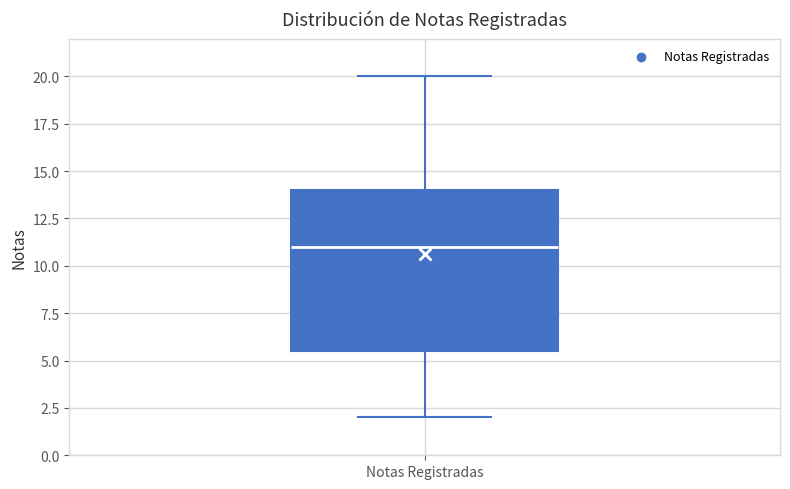

Where is the lower edge of the box for Notas Registradas on the y-axis? The values are not printed on the chart, so give them approximately, as read against the axis.

5.5